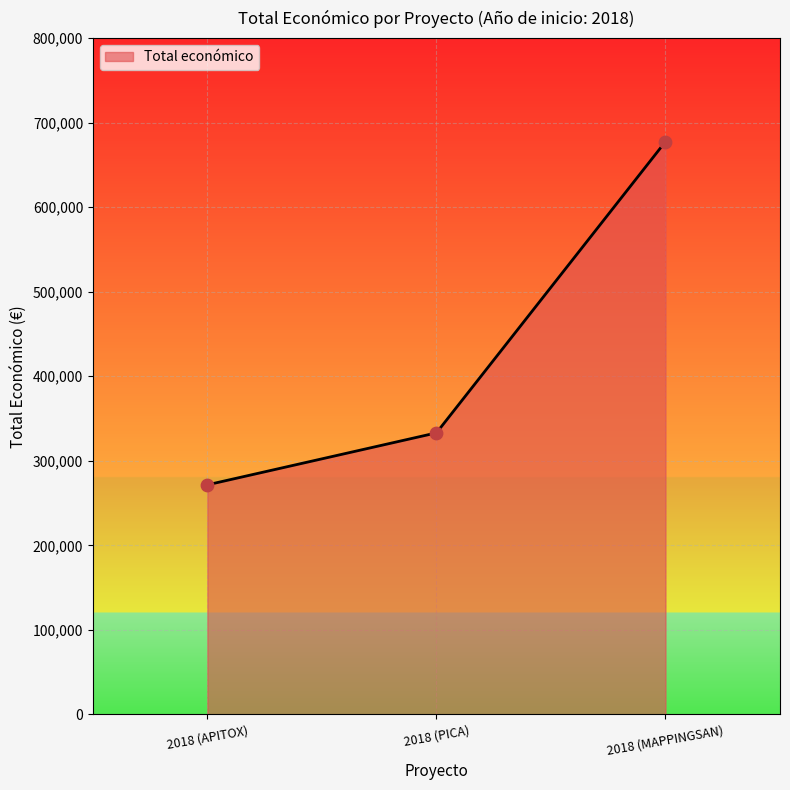

What is the ratio of the value at 2018 (APITOX) to the value at 2018 (PICA)?

0.8